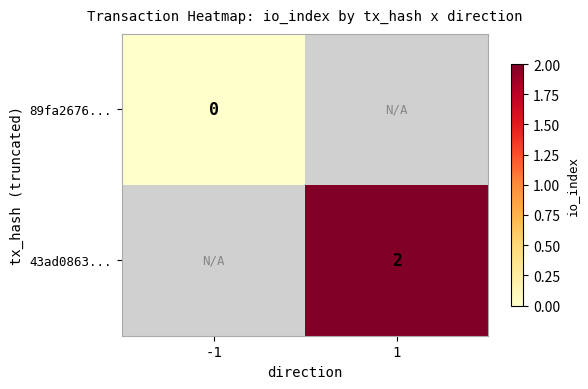

Is it true that 43ad0863... equals 3.5 at 1?

False